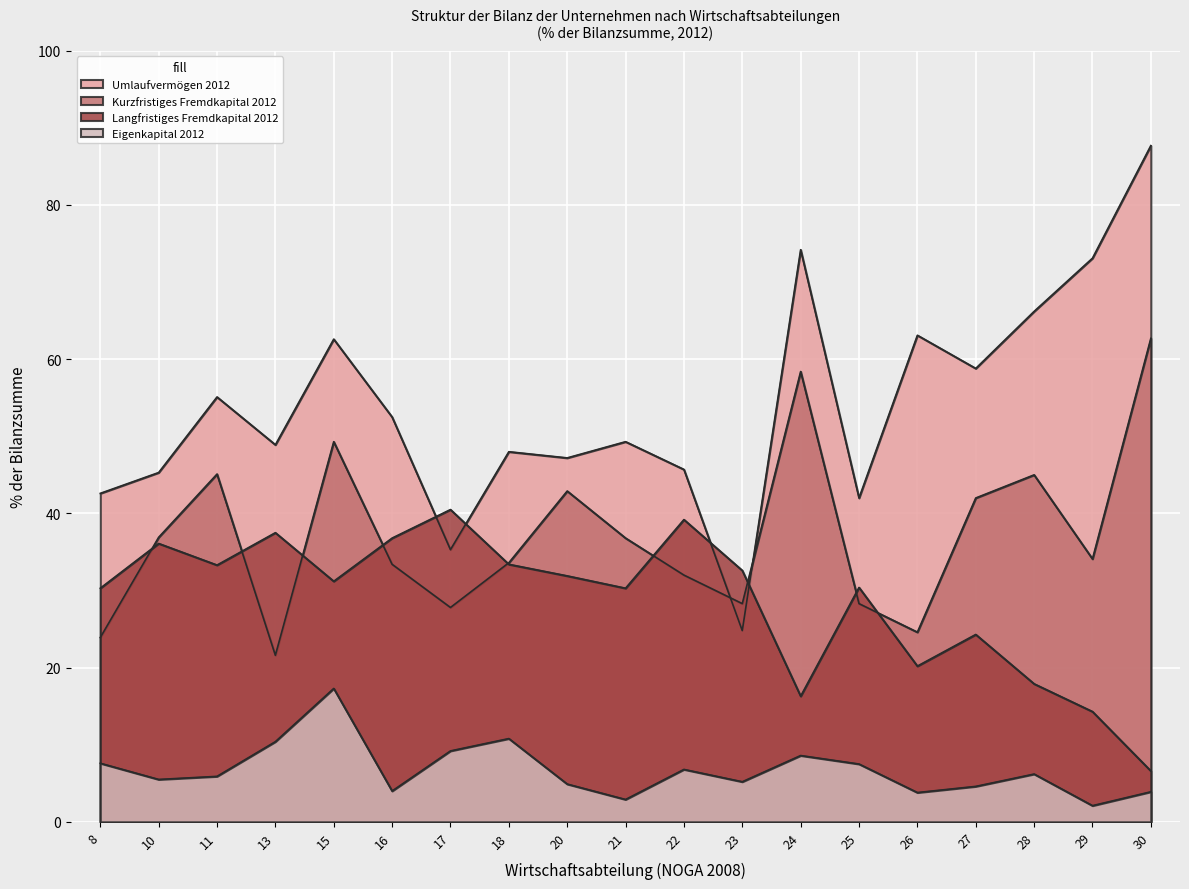

Where is the first local minimum for Eigenkapital 2012?

10